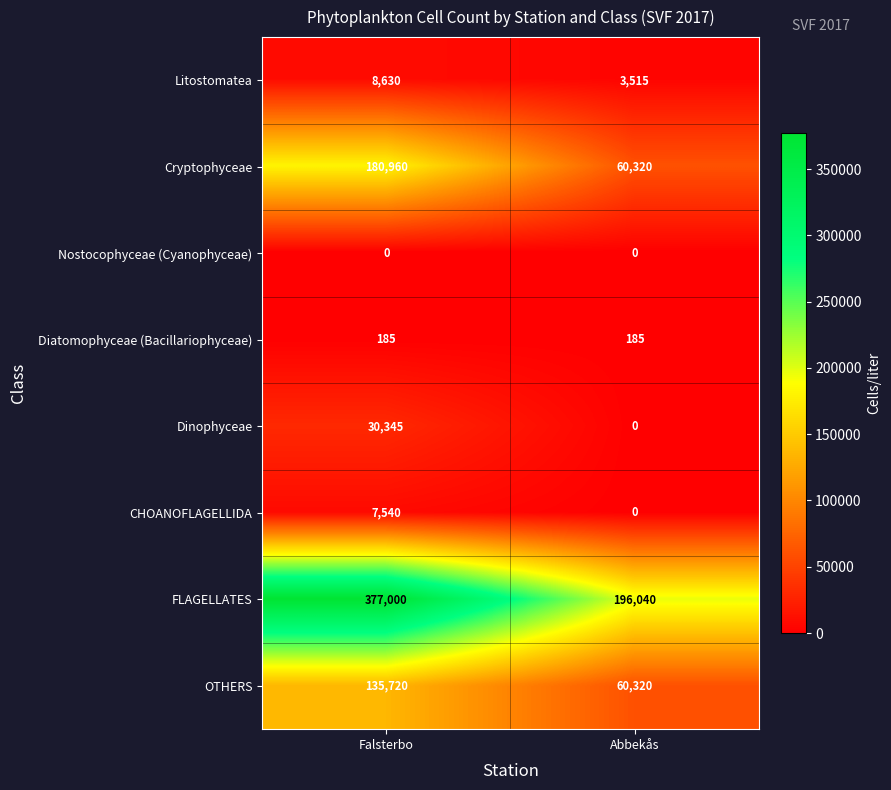

What value does the Diatomophyceae (Bacillariophyceae) series have at Falsterbo?

185